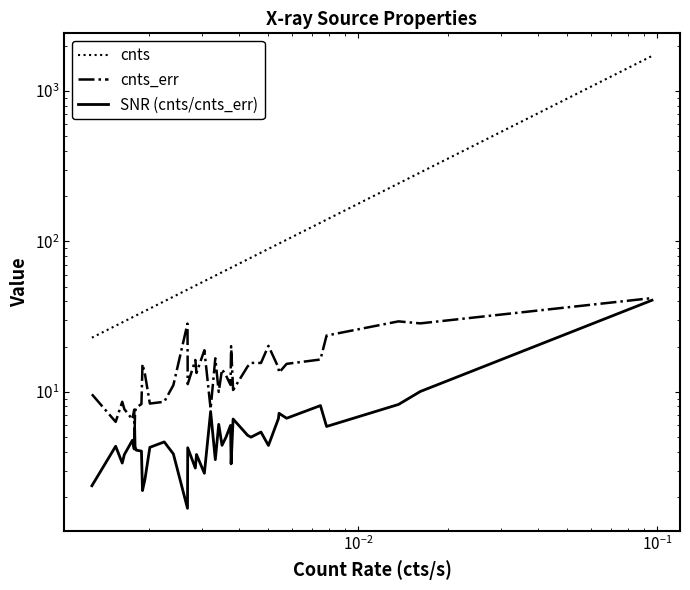

At how many categories does at least one series exceed 455?

1